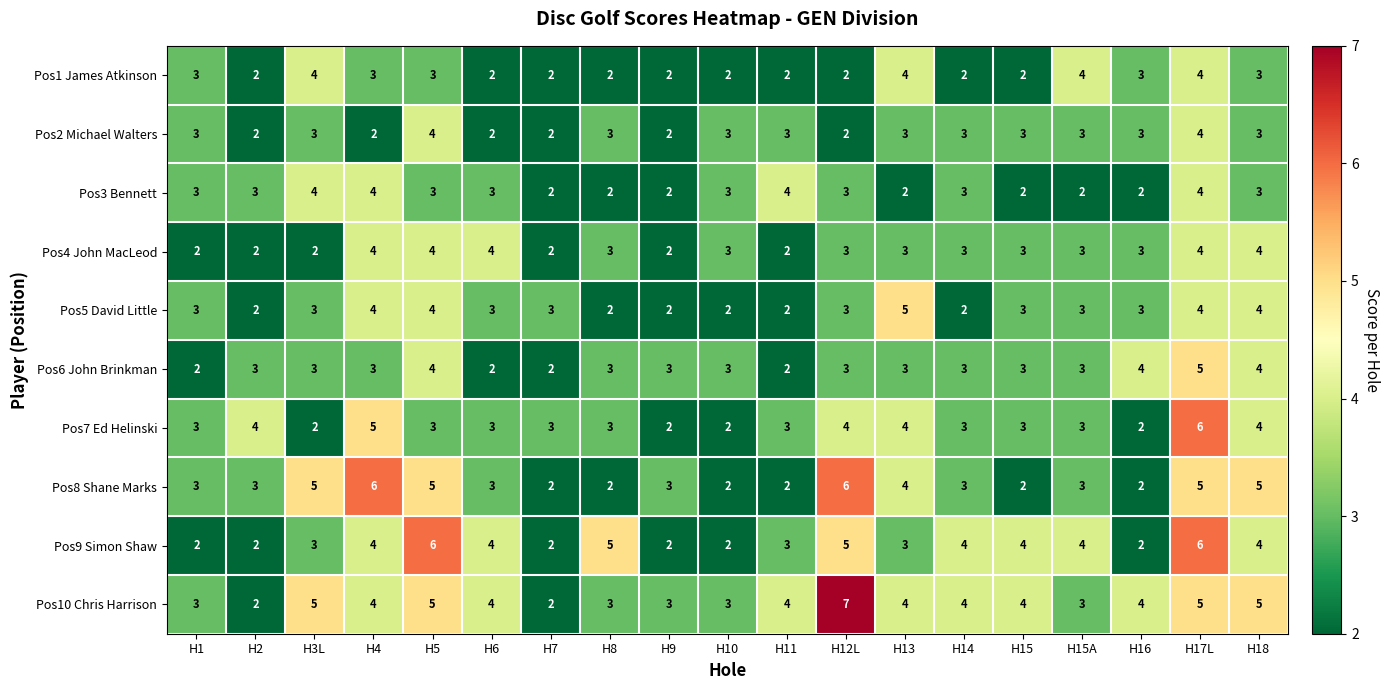

How many distinct data groups are displayed?

10